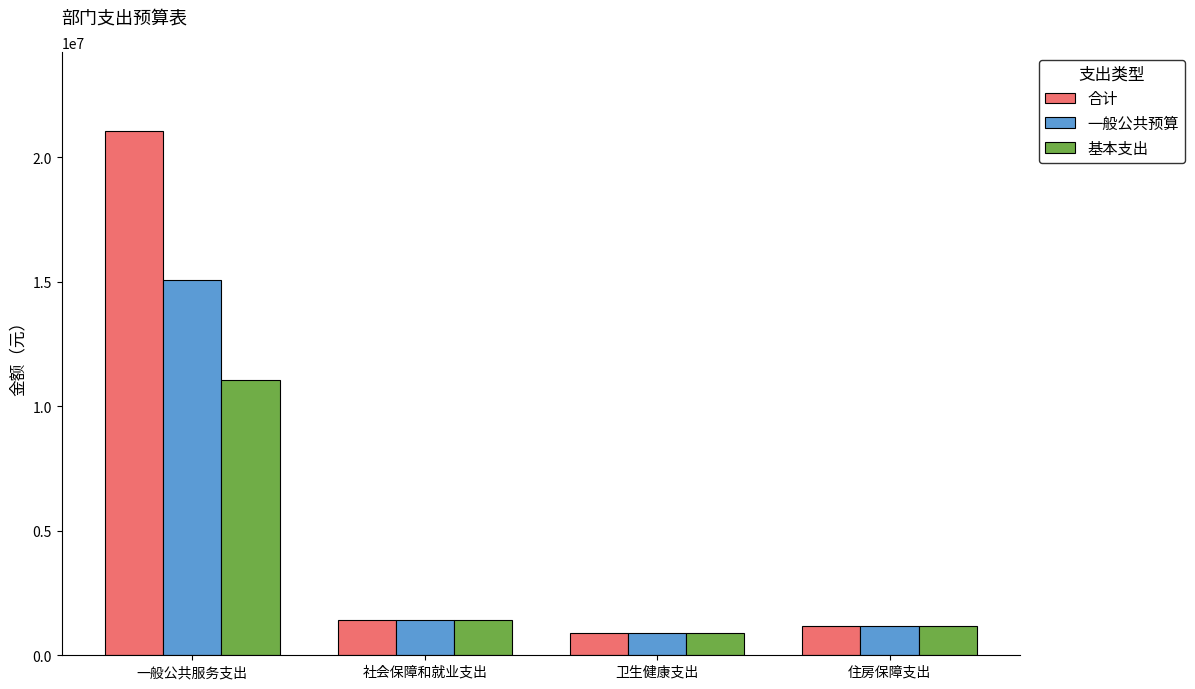

Which series has the largest range (max minus min)?

合计